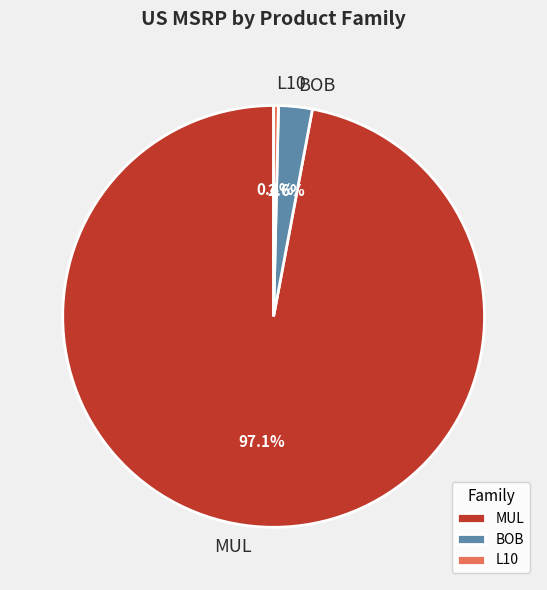

Which category has the biggest portion of the pie?

MUL